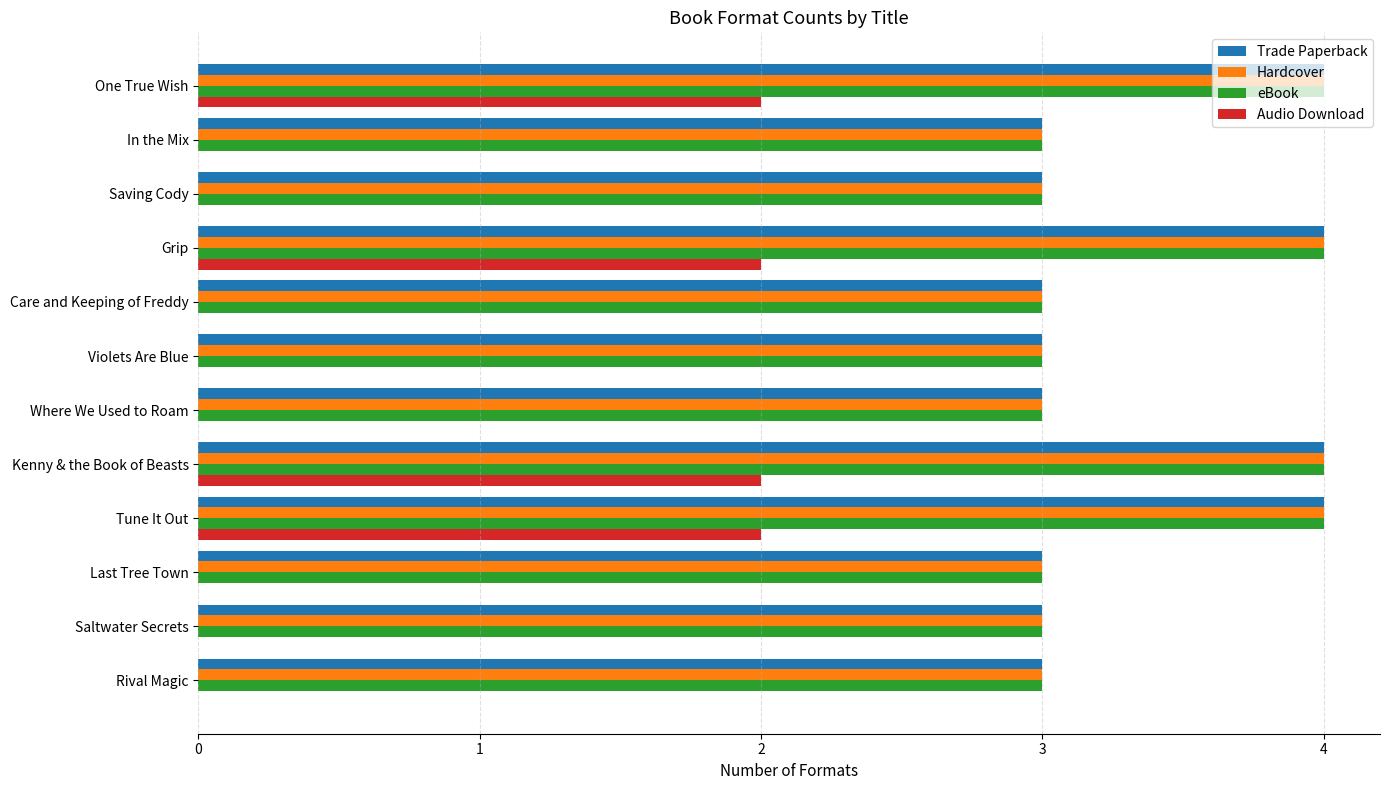

How many eBook values are between 3 and 4?

12